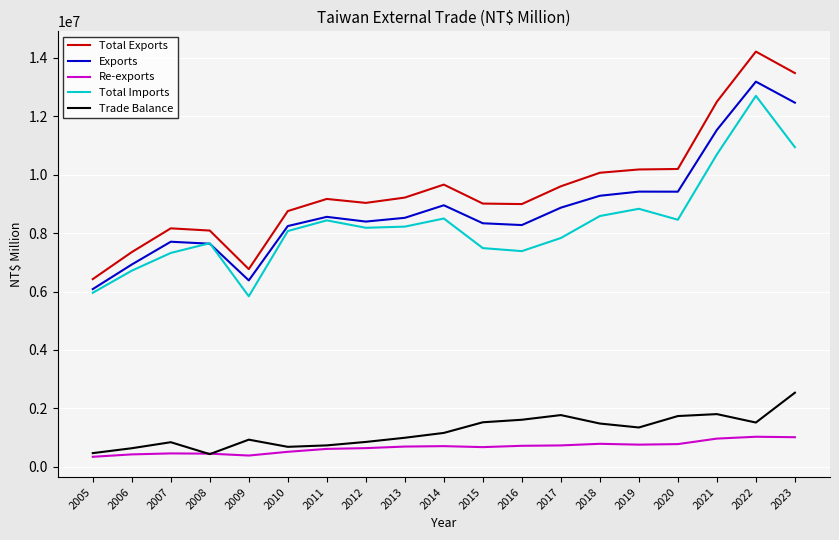

Is the value of Total Imports at 2017 greater than the value of Exports at 2020?

No